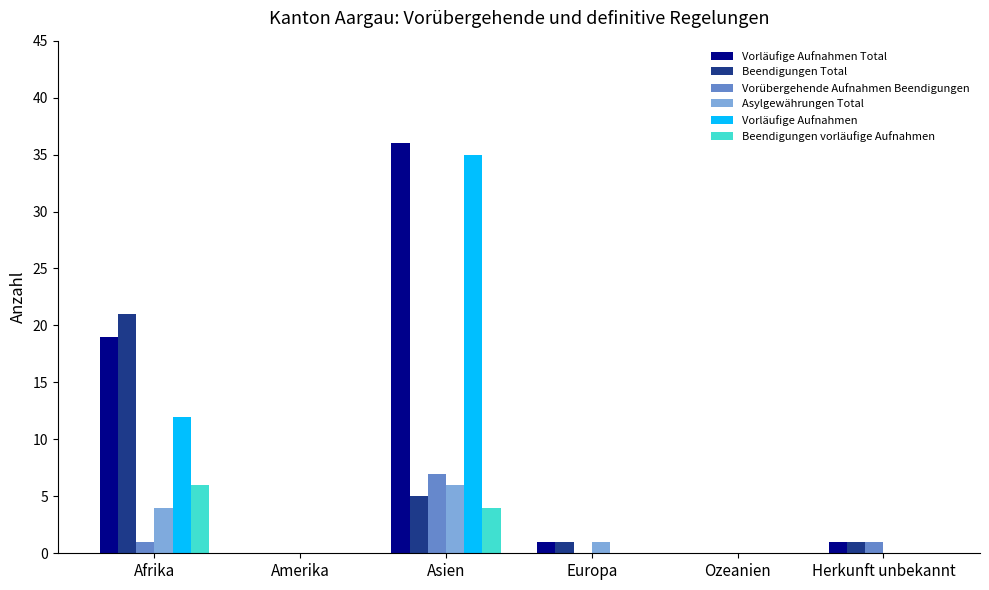

Reading right to left, transcribe all the data shown in this chart.

Vorläufige Aufnahmen Total: 1	0	1	36	0	19
Beendigungen Total: 1	0	1	5	0	21
Vorübergehende Aufnahmen Beendigungen: 1	0	0	7	0	1
Asylgewährungen Total: 0	0	1	6	0	4
Vorläufige Aufnahmen: 0	0	0	35	0	12
Beendigungen vorläufige Aufnahmen: 0	0	0	4	0	6